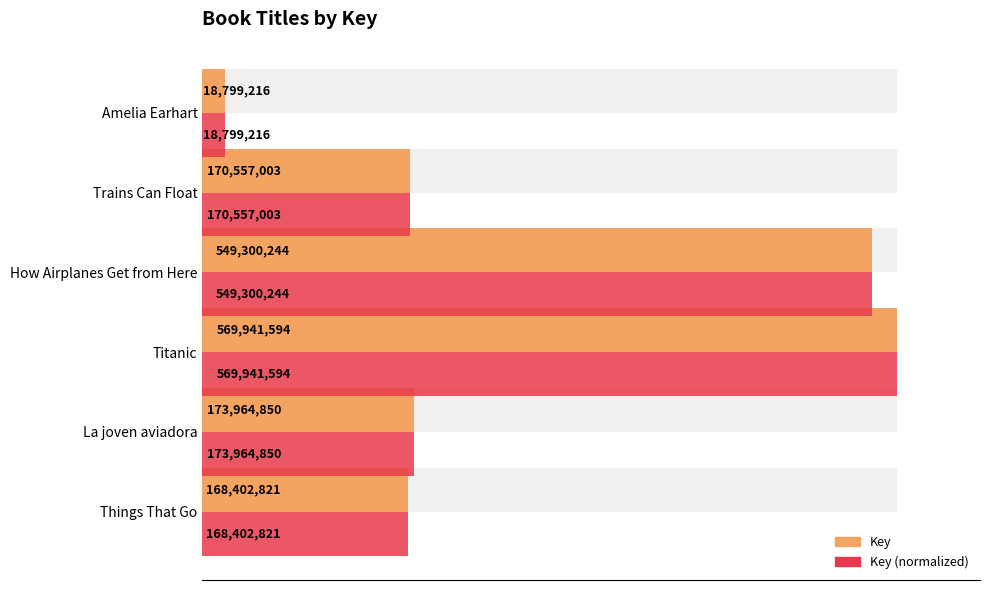

What is the smallest value displayed?

18799216